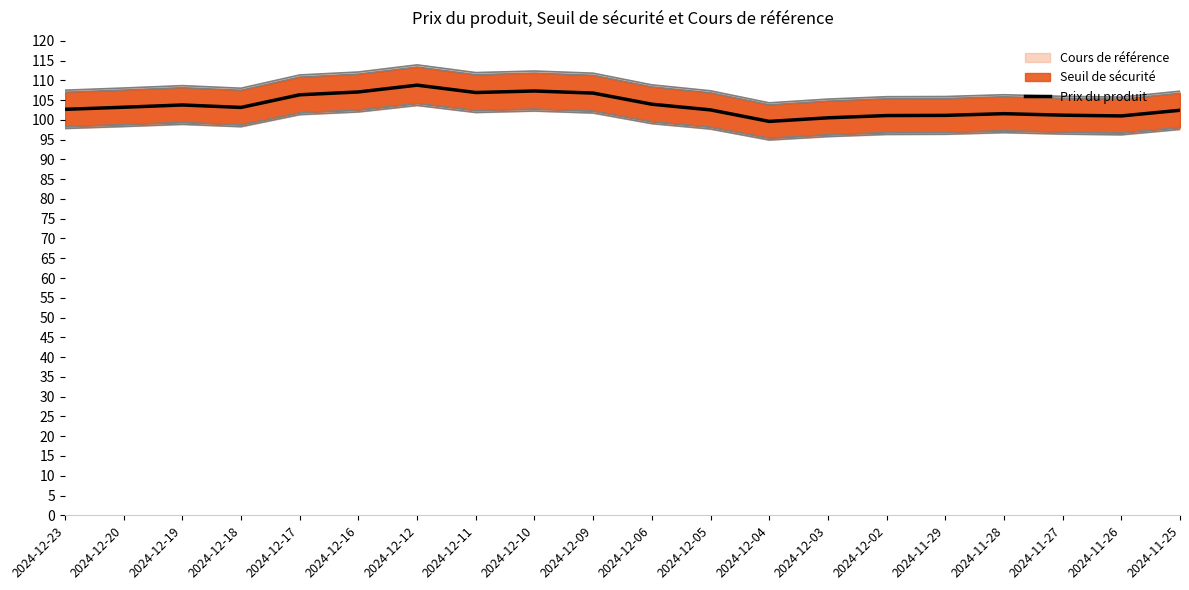

What is the change in value from 2024-12-10 to 2024-11-27?

-6.1